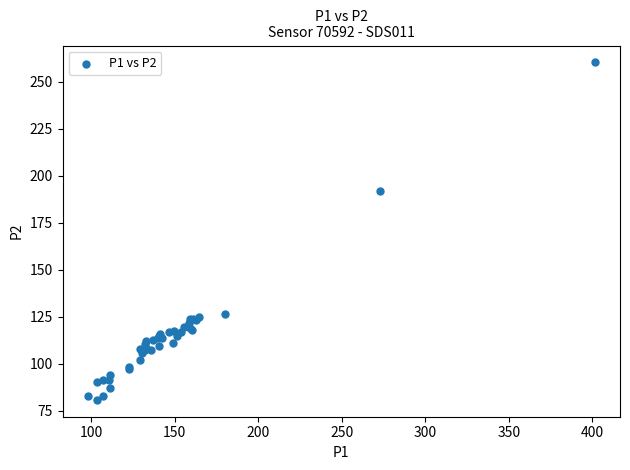

What Y value in the scatter plot is closest to 170?

191.7